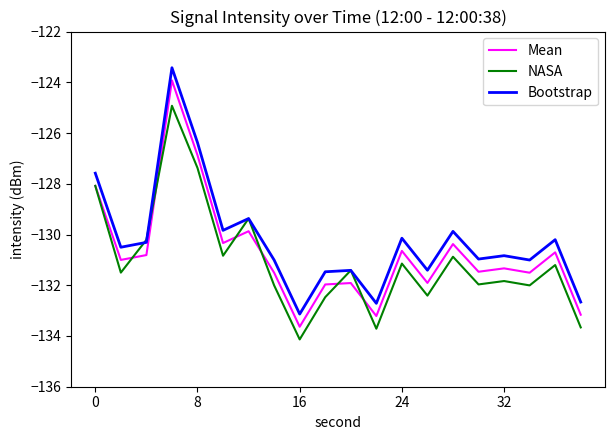

True or false: Bootstrap and Mean intersect in this chart.

False